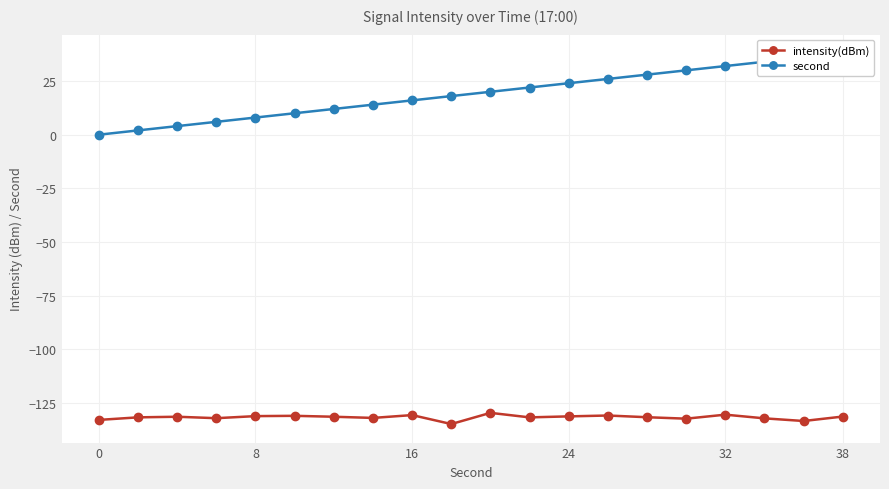

The intensity(dBm) series shows -131.2 at 8. True or false?

True